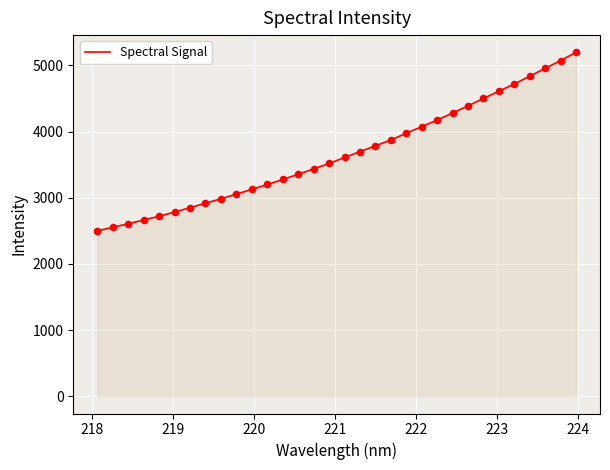

What is the smallest value displayed?

2498.3